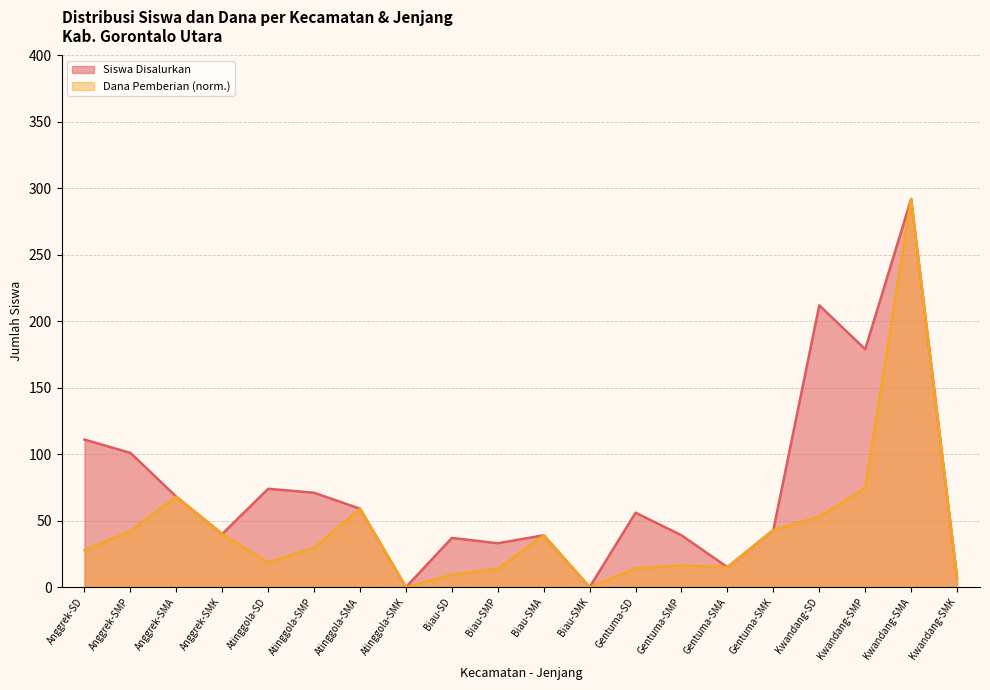

Reading right to left, extract all data points from this chart.

Siswa Disalurkan: Kwandang-SMK=7.0	Kwandang-SMA=292.0	Kwandang-SMP=179.0	Kwandang-SD=212.0	Gentuma-SMK=43.0	Gentuma-SMA=15.0	Gentuma-SMP=39.0	Gentuma-SD=56.0	Biau-SMK=0.0	Biau-SMA=39.0	Biau-SMP=33.0	Biau-SD=37.0	Atinggola-SMK=0.0	Atinggola-SMA=59.0	Atinggola-SMP=71.0	Atinggola-SD=74.0	Anggrek-SMK=40.0	Anggrek-SMA=68.0	Anggrek-SMP=101.0	Anggrek-SD=111.0
Dana Pemberian: Kwandang-SMK=7.0	Kwandang-SMA=292.0	Kwandang-SMP=74.6	Kwandang-SD=53.0	Gentuma-SMK=43.0	Gentuma-SMA=15.0	Gentuma-SMP=16.2	Gentuma-SD=14.0	Biau-SMK=0.0	Biau-SMA=39.0	Biau-SMP=13.8	Biau-SD=9.2	Atinggola-SMK=0.0	Atinggola-SMA=59.0	Atinggola-SMP=29.6	Atinggola-SD=18.5	Anggrek-SMK=40.0	Anggrek-SMA=68.0	Anggrek-SMP=42.1	Anggrek-SD=27.8